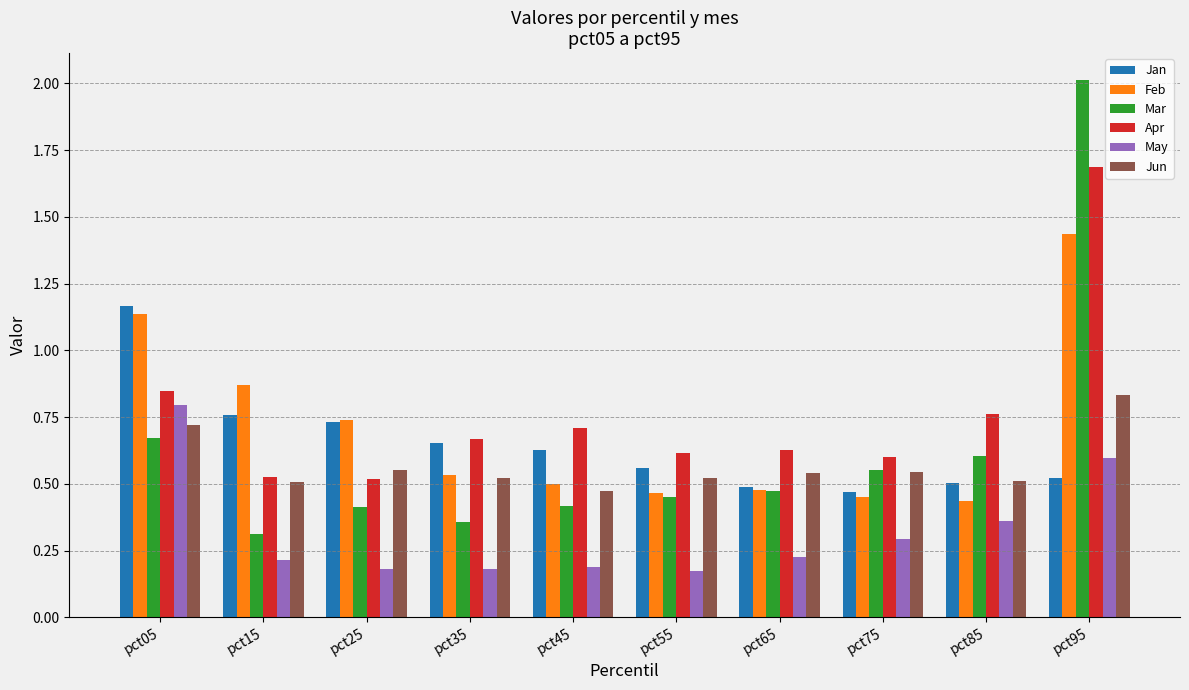

The Apr series shows 0.9 at pct55. True or false?

False